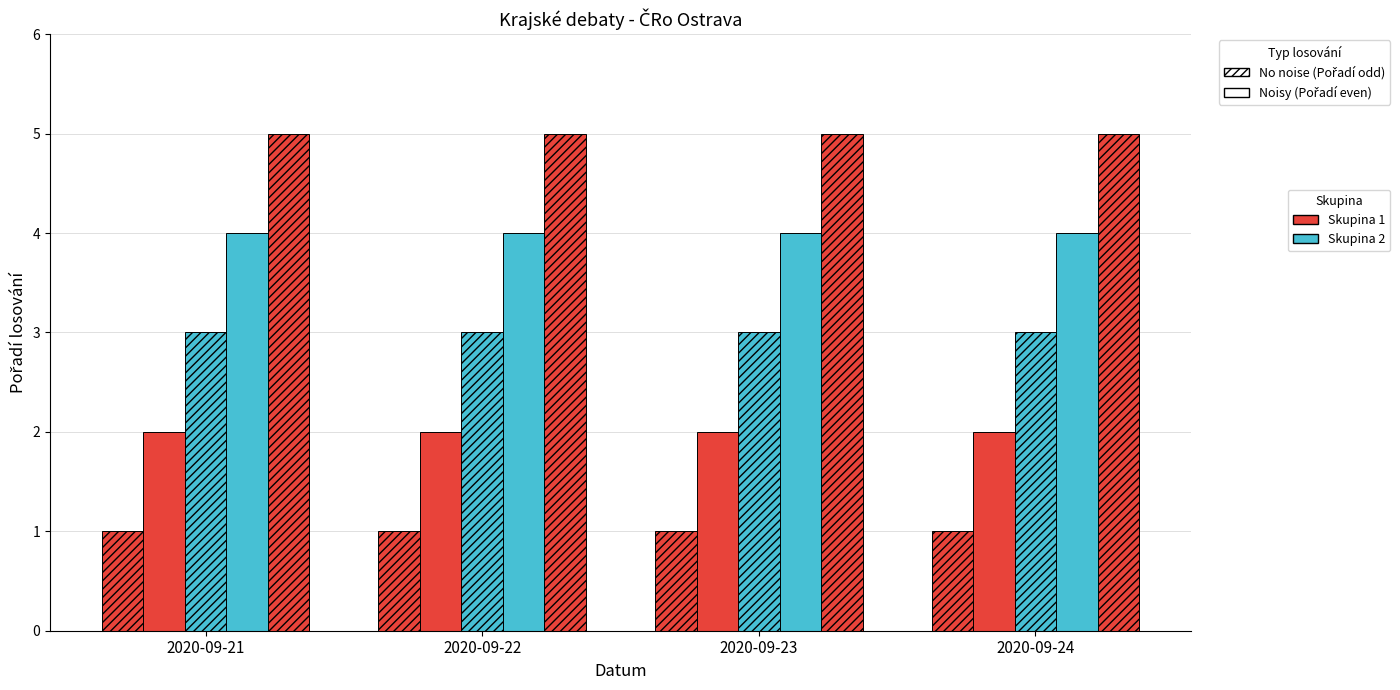

How many bars are there in total?

20